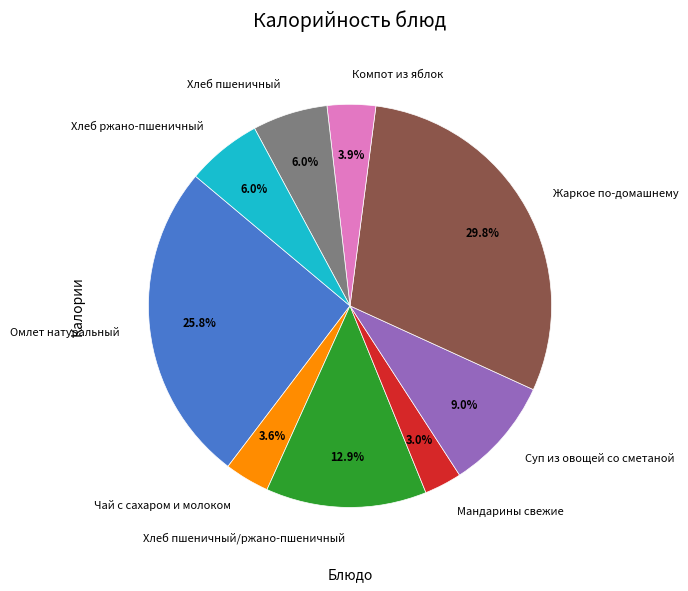

Do Хлеб пшеничный/ржано-пшеничный and Суп из овощей со сметаной together represent more than half of the pie?

No